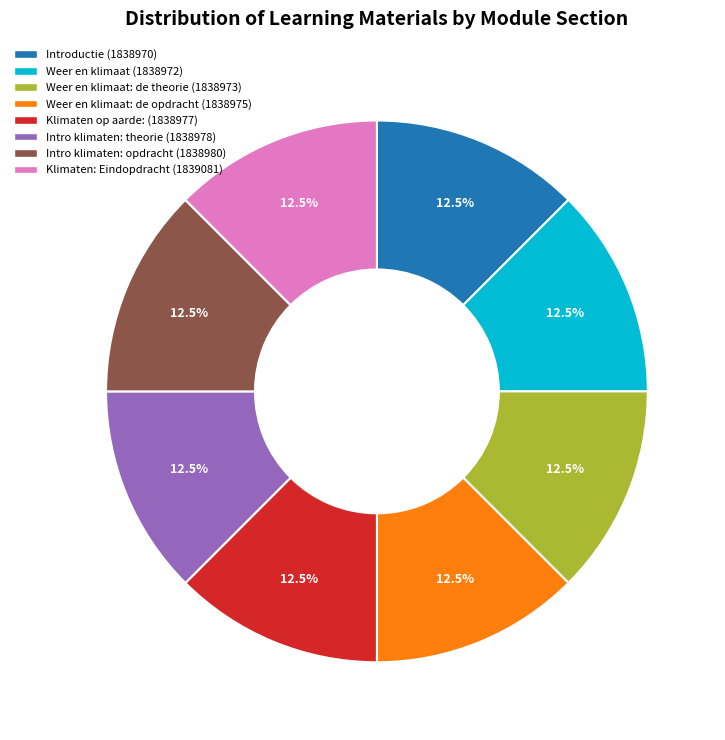

Is there a majority slice in this chart?

No